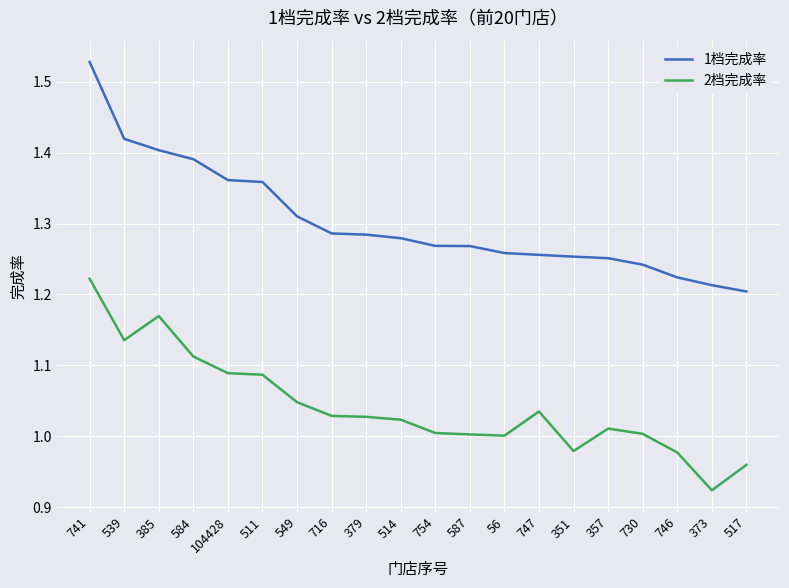

True or false: 2档完成率 and 1档完成率 intersect in this chart.

False